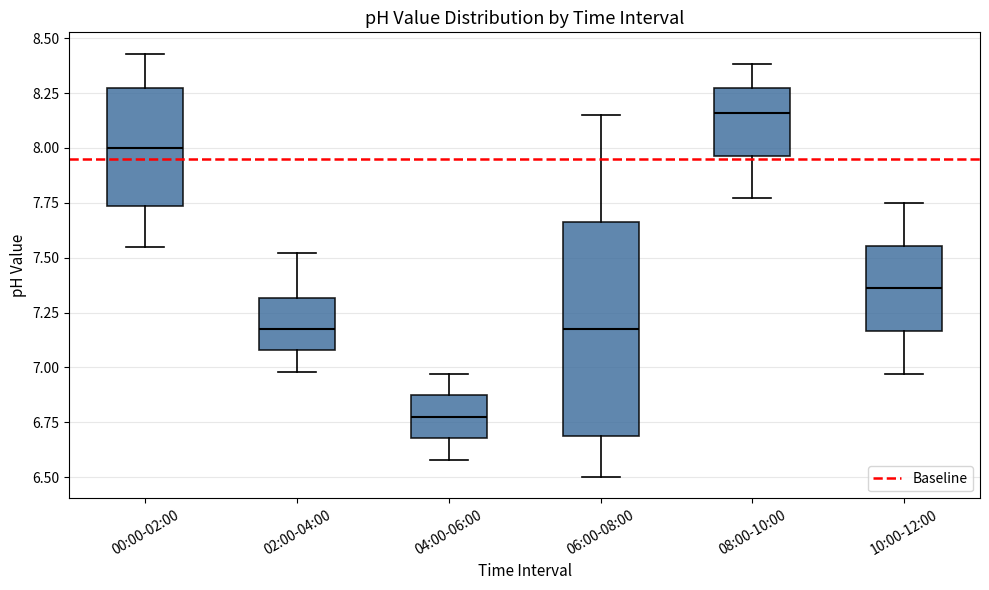

Which box is the tallest, from its lower edge to its upper edge?

06:00-08:00